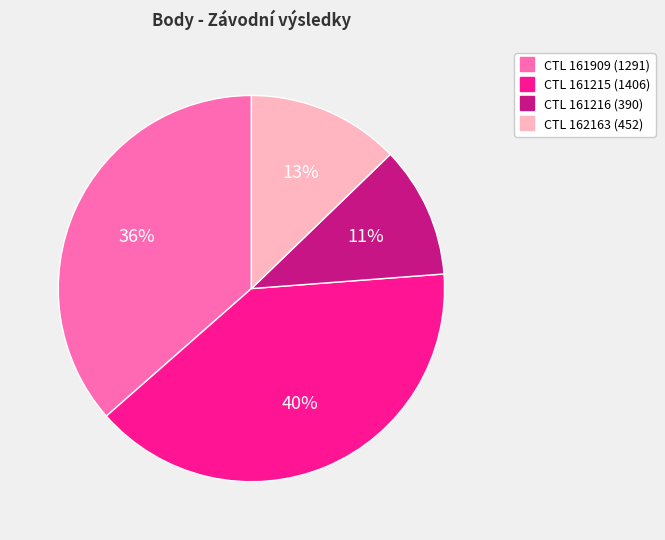

How many segments does this pie chart have?

4